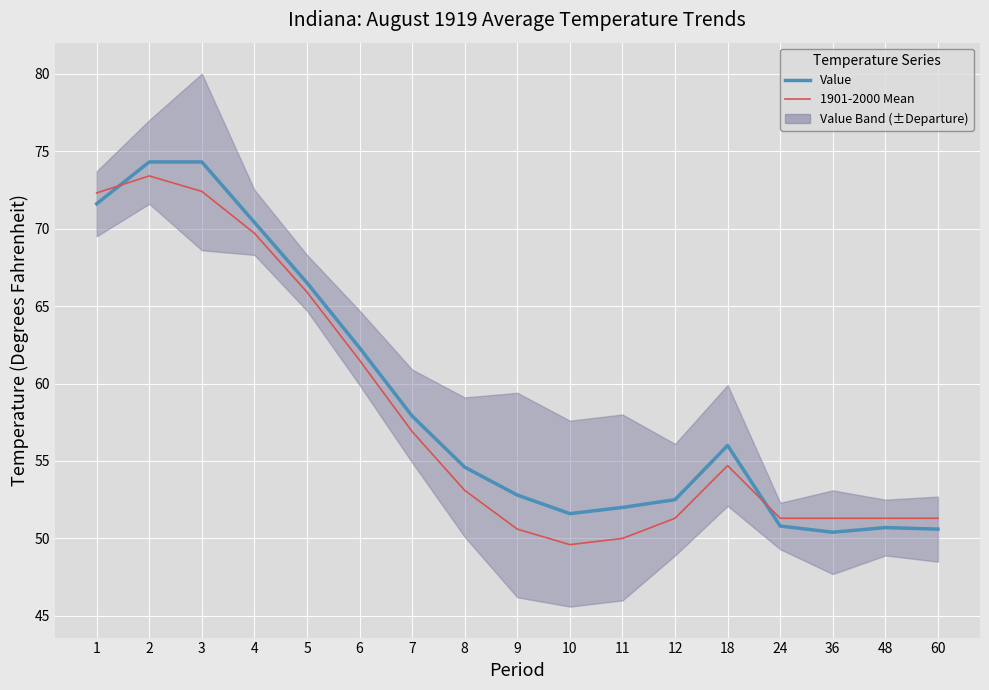

What is the difference between the maximum and second lowest values in the 1901-2000 Mean series?

23.4